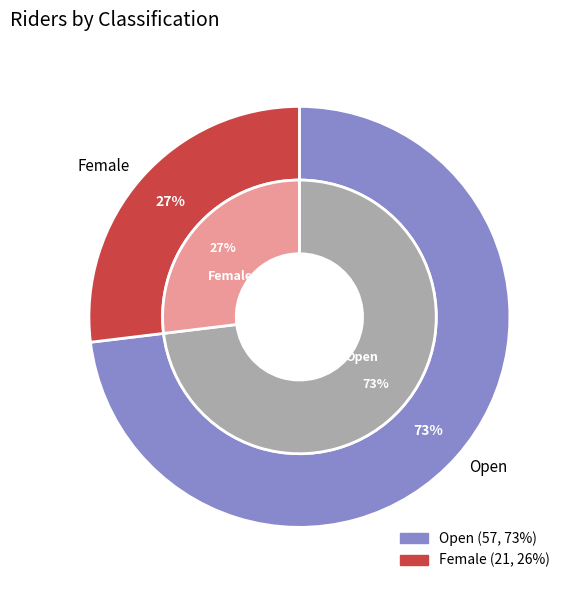

Which slice is the largest?

Open